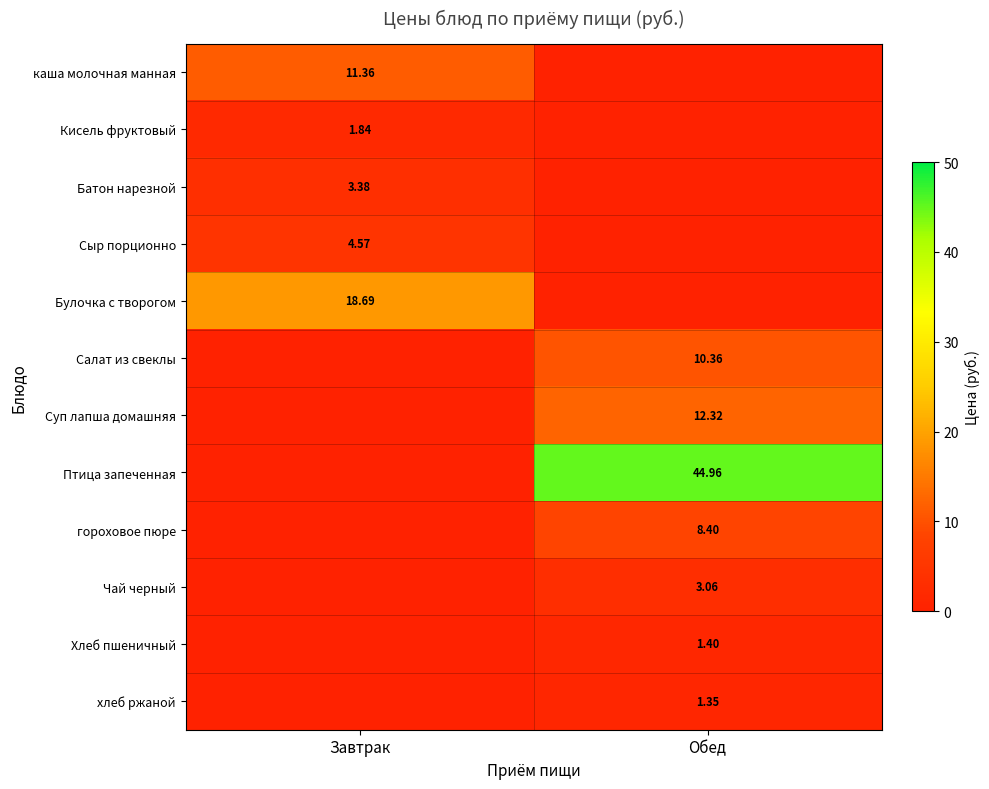

Is it true that каша молочная манная equals 11.4 at Завтрак?

True